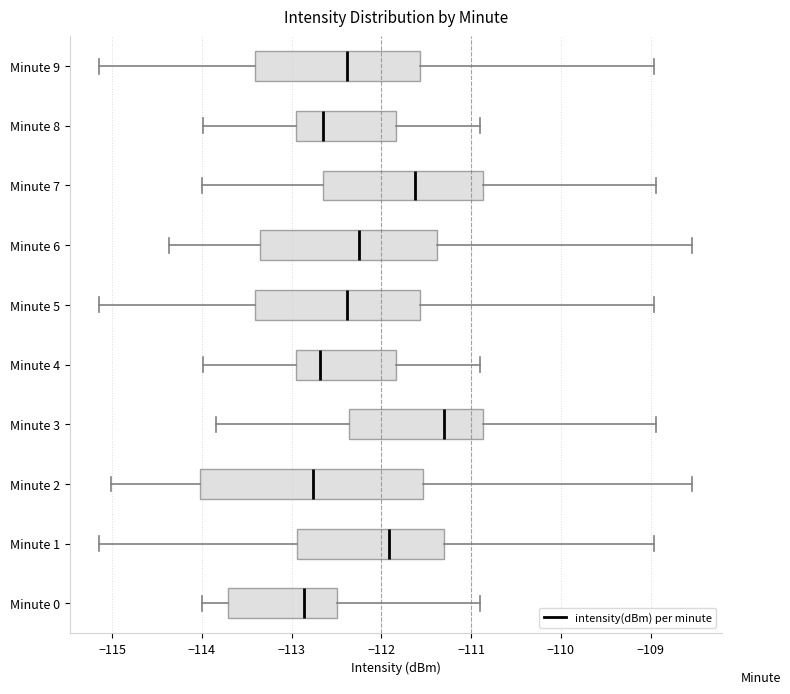

Reading bottom to top, transcribe this box plot: for each box, give where its median line is, the range the box spans, and where its two whiskers end, as read against the x-axis. The values are not printed on the chart, so give them approximately, as read against the axis.

Minute 0: median -112.9, box -113.7 to -112.5, whiskers -114.0 to -110.9
Minute 1: median -111.9, box -112.9 to -111.3, whiskers -115.1 to -109.0
Minute 2: median -112.8, box -114.0 to -111.5, whiskers -115.0 to -108.5
Minute 3: median -111.3, box -112.4 to -110.9, whiskers -113.8 to -108.9
Minute 4: median -112.7, box -113.0 to -111.8, whiskers -114.0 to -110.9
Minute 5: median -112.4, box -113.4 to -111.6, whiskers -115.1 to -109.0
Minute 6: median -112.2, box -113.4 to -111.4, whiskers -114.4 to -108.5
Minute 7: median -111.6, box -112.6 to -110.9, whiskers -114.0 to -108.9
Minute 8: median -112.6, box -113.0 to -111.8, whiskers -114.0 to -110.9
Minute 9: median -112.4, box -113.4 to -111.6, whiskers -115.1 to -109.0